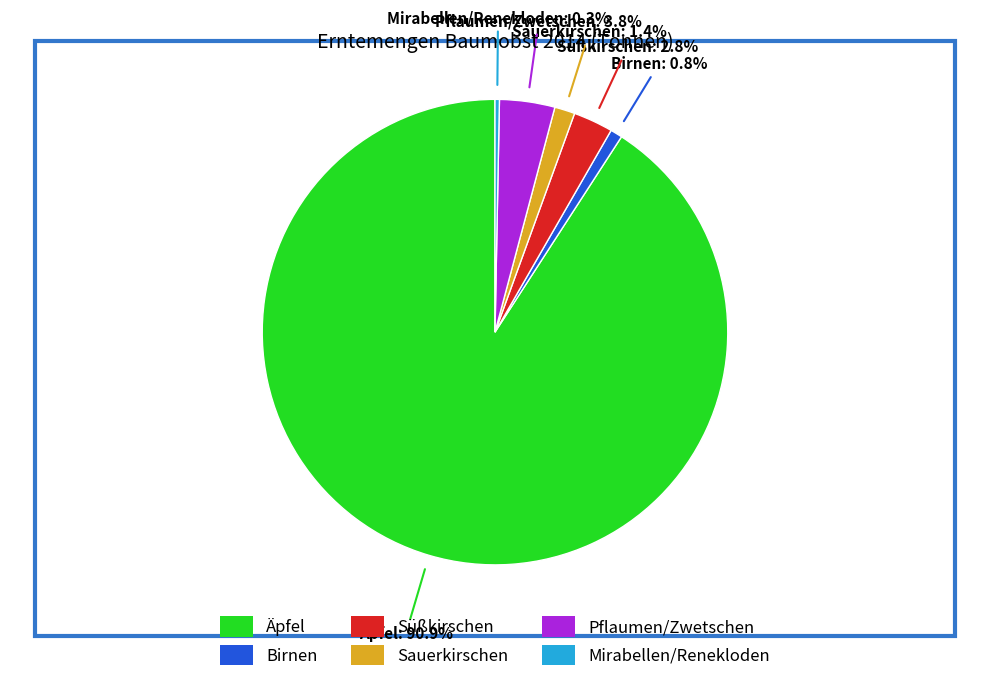

What is the smallest slice in the pie chart?

Mirabellen/Renekloden